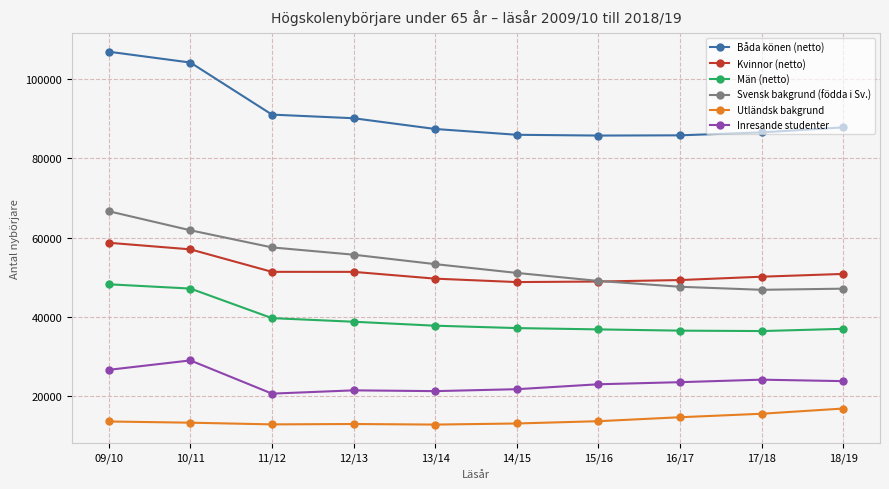

Between 10/11 and 16/17, which series saw the biggest shift?

Båda könen (netto)